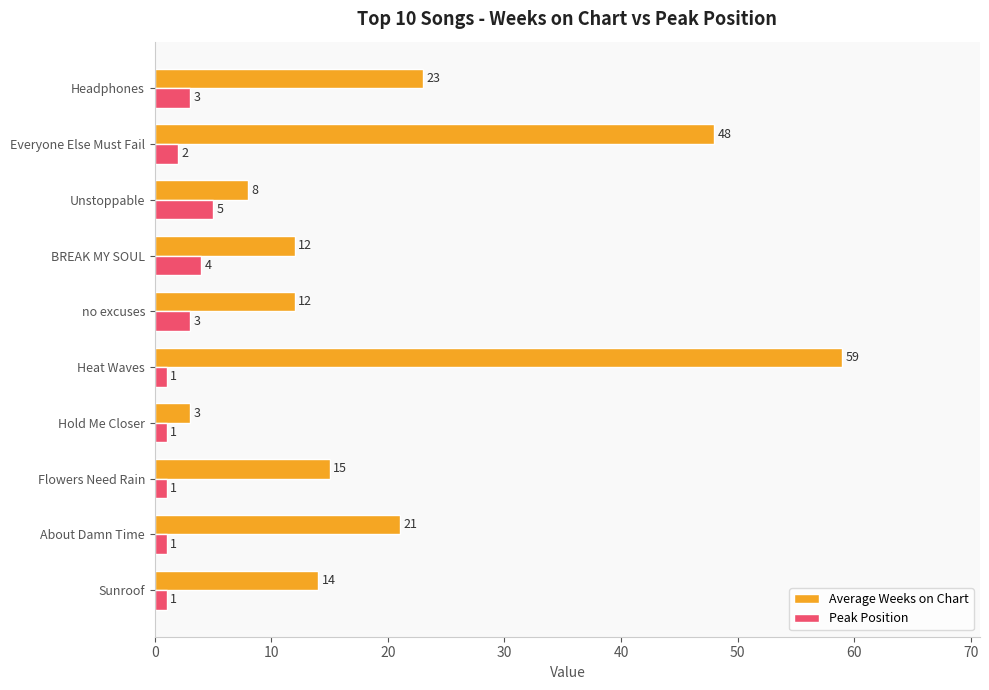

The value of Average Weeks on Chart at Flowers Need Rain is 5. True or false?

False